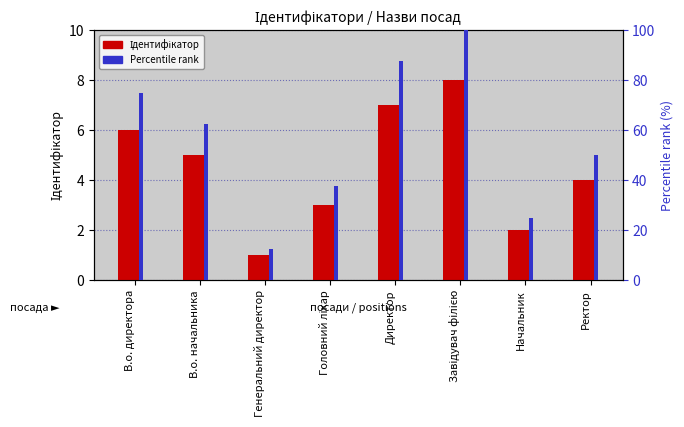

Is it true that Percentile rank equals 6.8 at Генеральний директор?

False